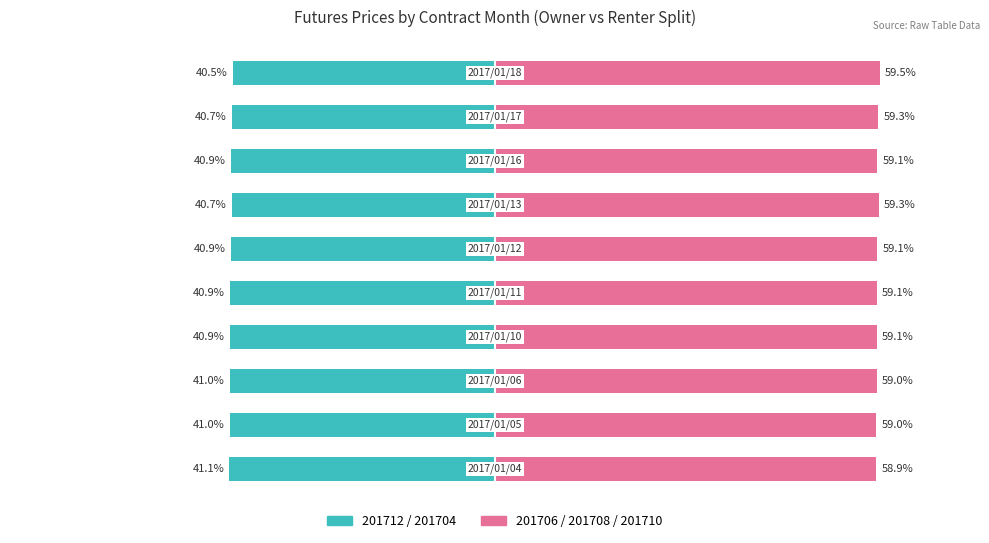

The value of 201706 / 201708 / 201710 (Right) at 1 is 34.5. True or false?

False